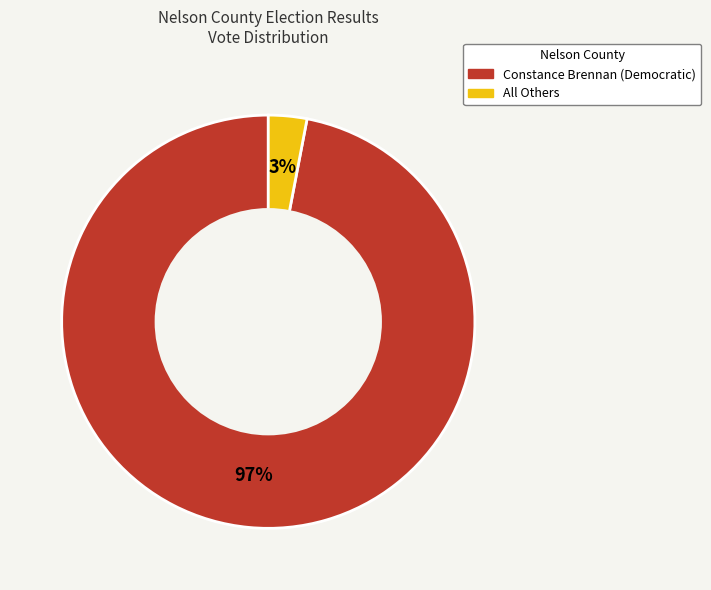

Is there any slice that represents more than half of the pie?

Yes